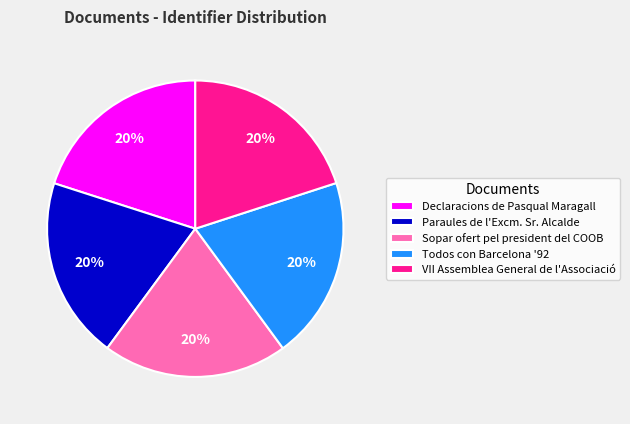

Is the sum of Paraules de l'Excm. Sr. Alcalde and VII Assemblea General de l'Associació greater than half?

No